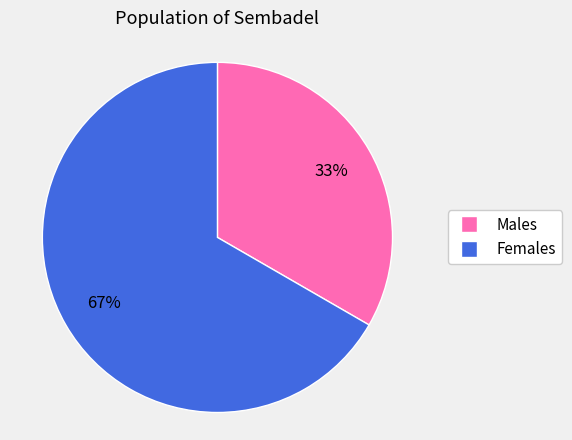

Count the number of slices in the pie.

2